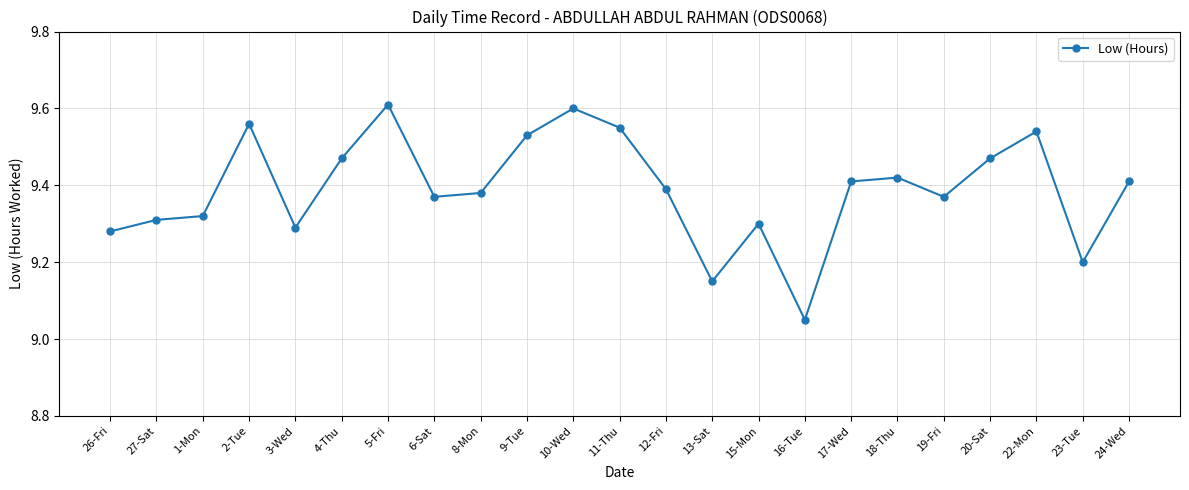

The value at 5-Fri is 13.9. True or false?

False